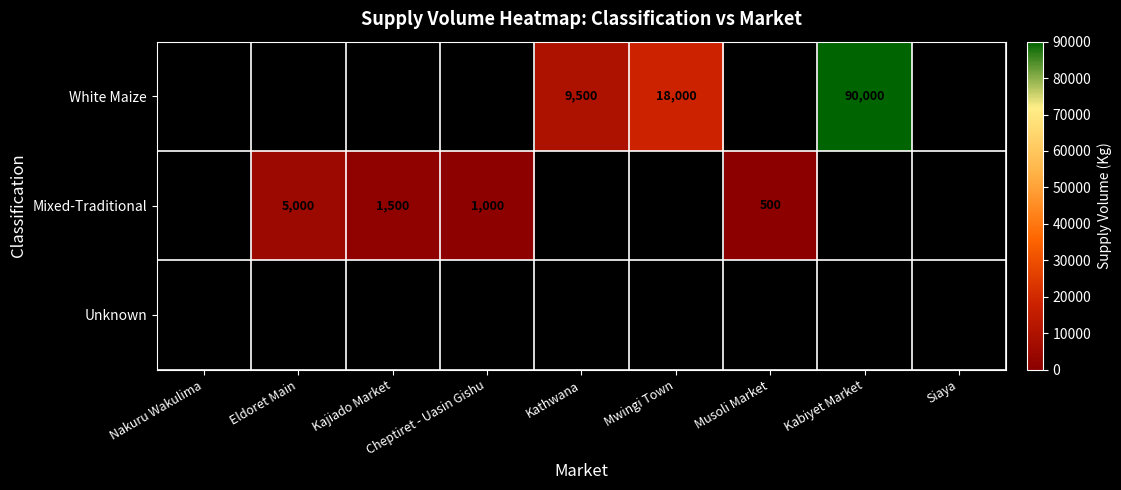

Is it true that Mixed-Traditional equals 500 at Musoli Market?

True